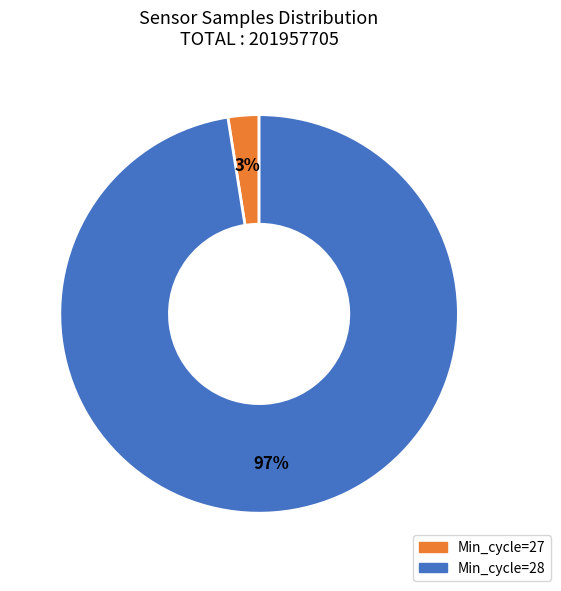

Is there any slice that represents more than half of the pie?

Yes